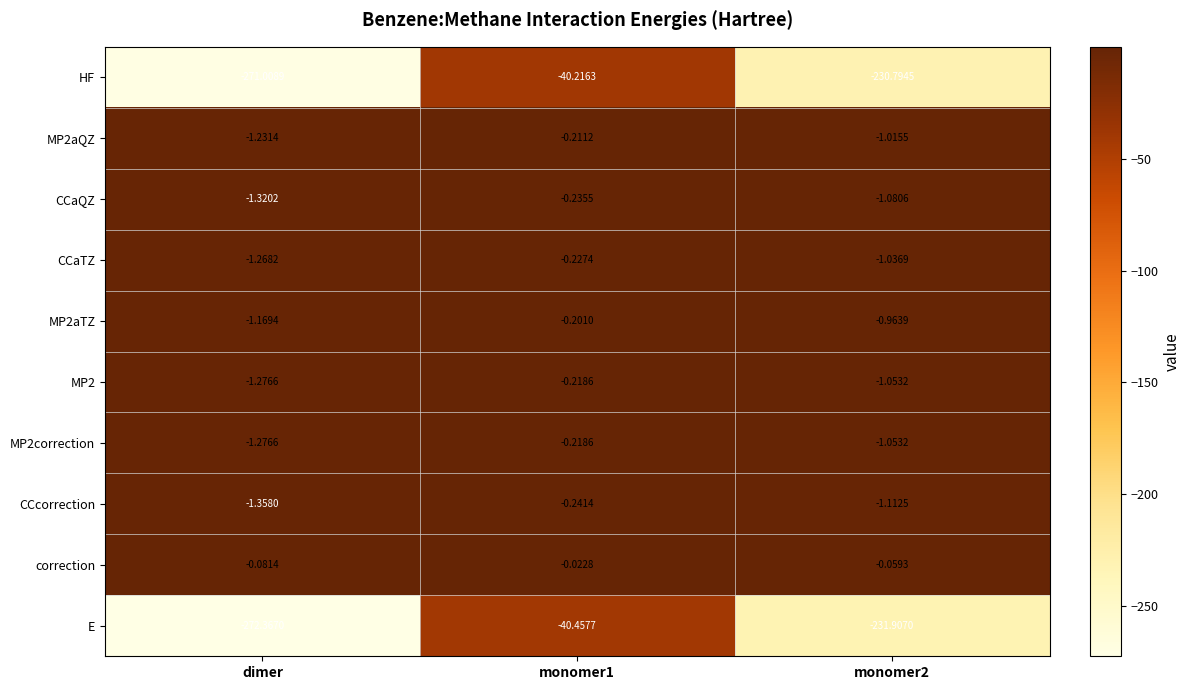

Which label corresponds to the smallest value in the chart?

dimer